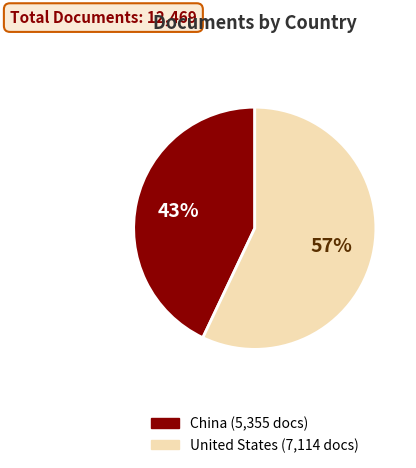

Do United States and China together represent more than half of the pie?

Yes